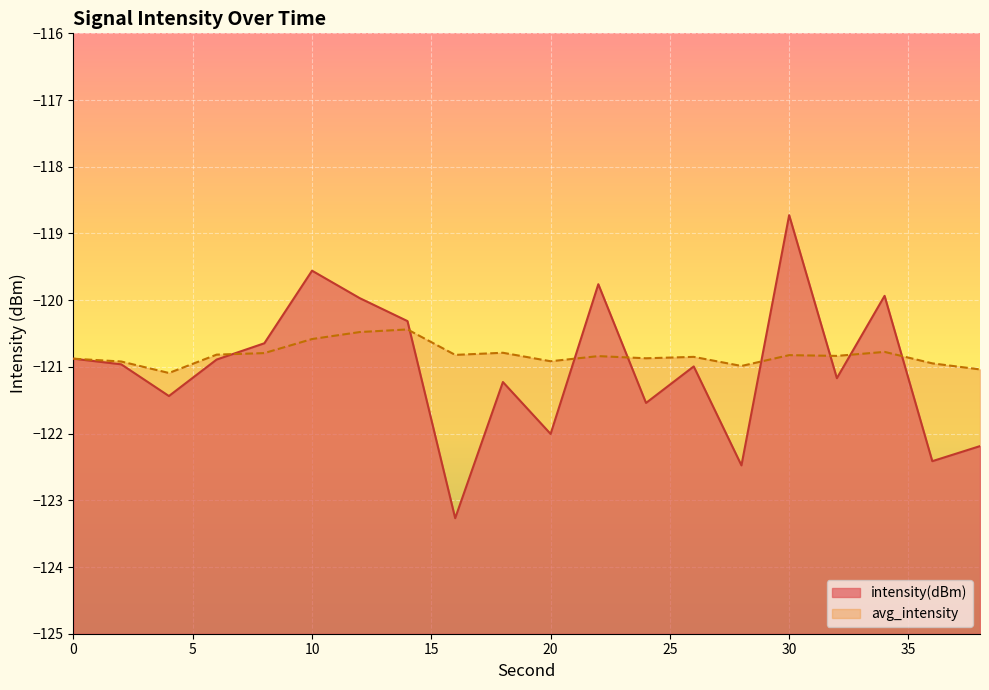

List the series in order of their overall mean, lowest first.

intensity(dBm), avg_intensity